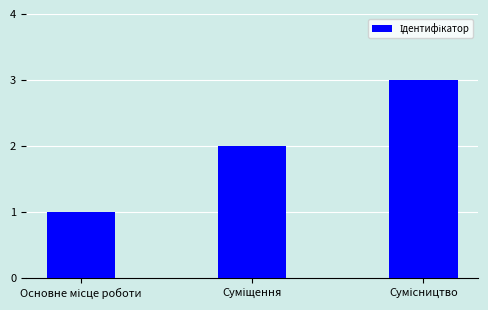

Reading left to right, transcribe all the data shown in this chart.

1	2	3